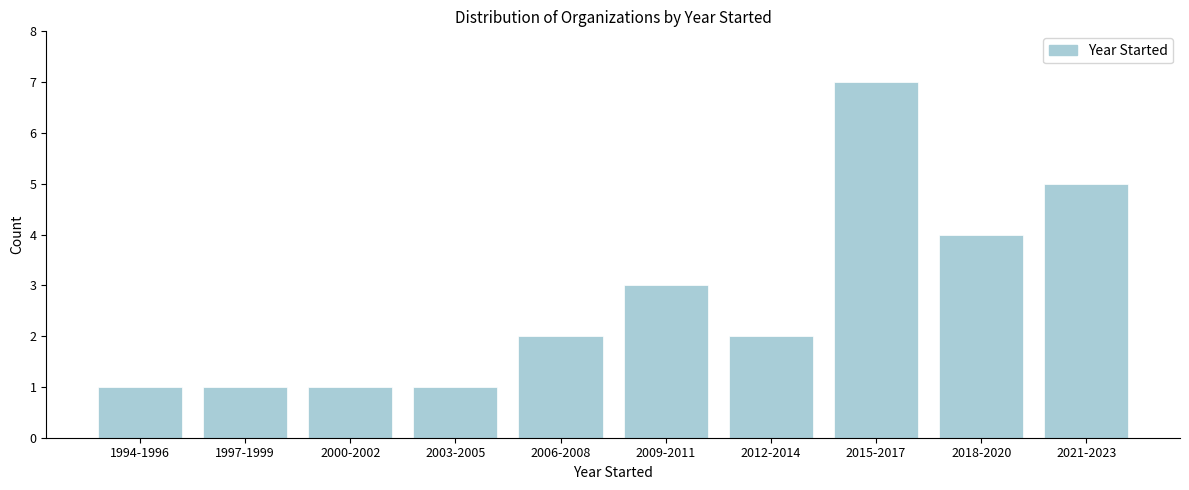

Reading left to right, list all the values displayed in this chart.

1	1	1	1	2	3	2	7	4	5